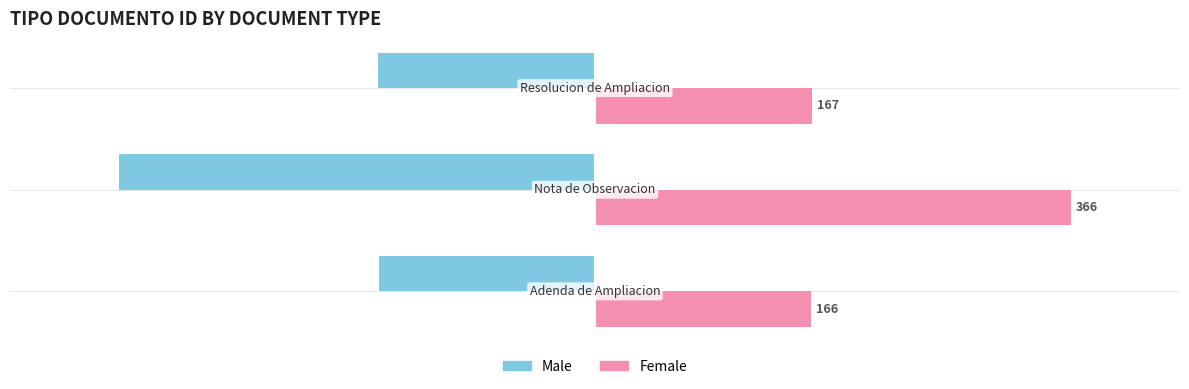

What is the minimum value shown in the chart?

-366